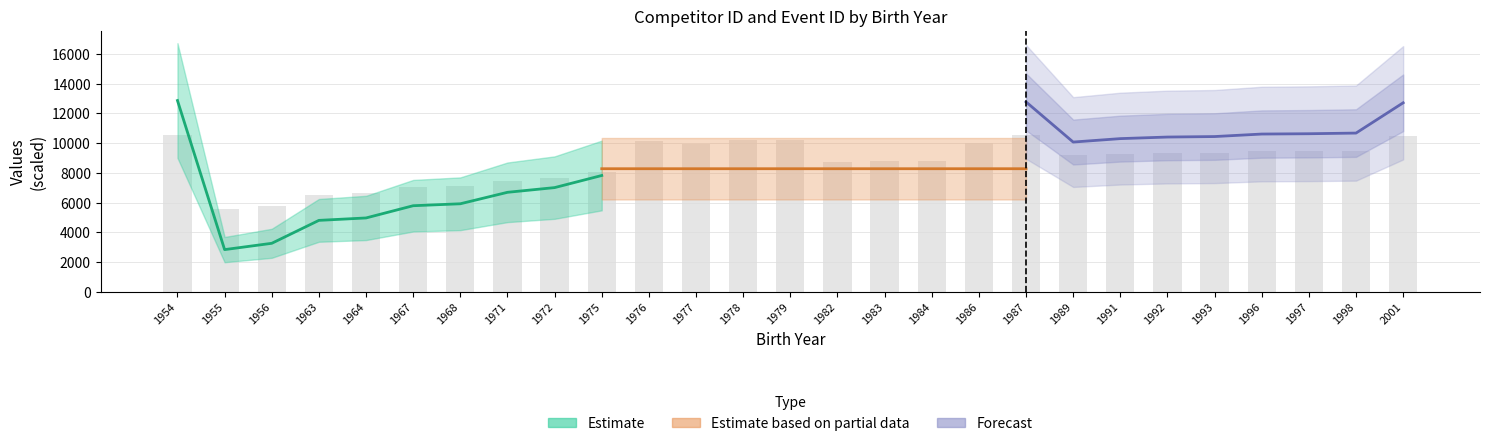

Between 1968 and 1993, which is larger?

1993